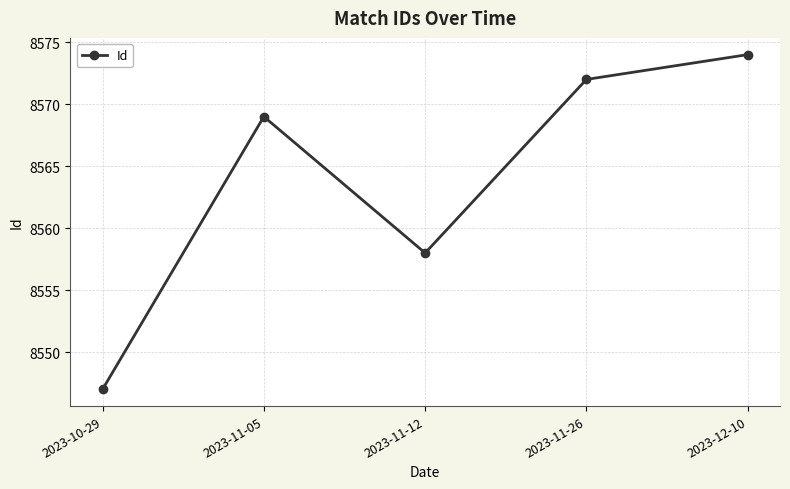

How many points are higher than both their immediate neighbors (excluding endpoints)?

1